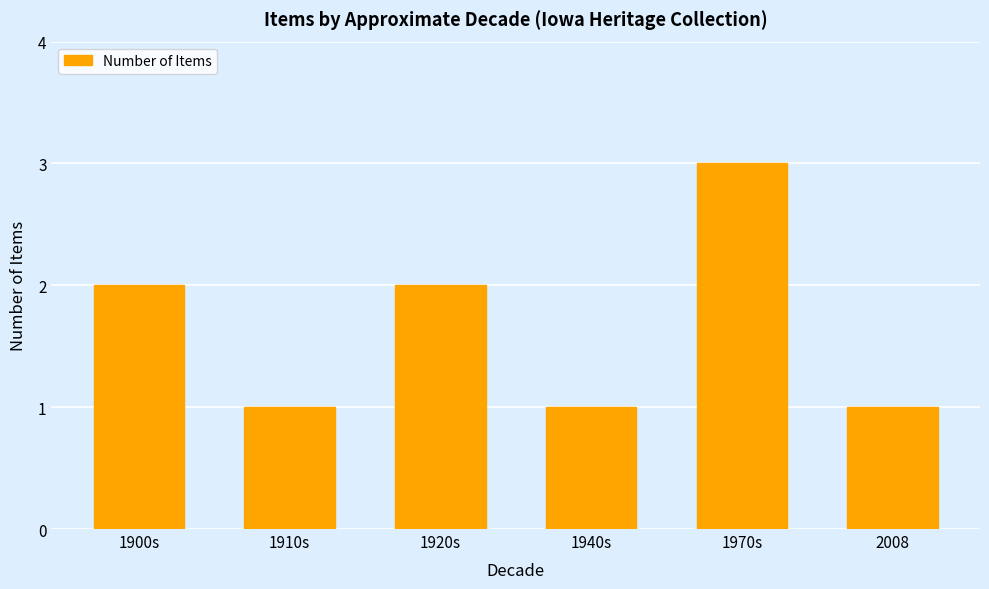

What is the label of the 2nd bar from the left?

1910s